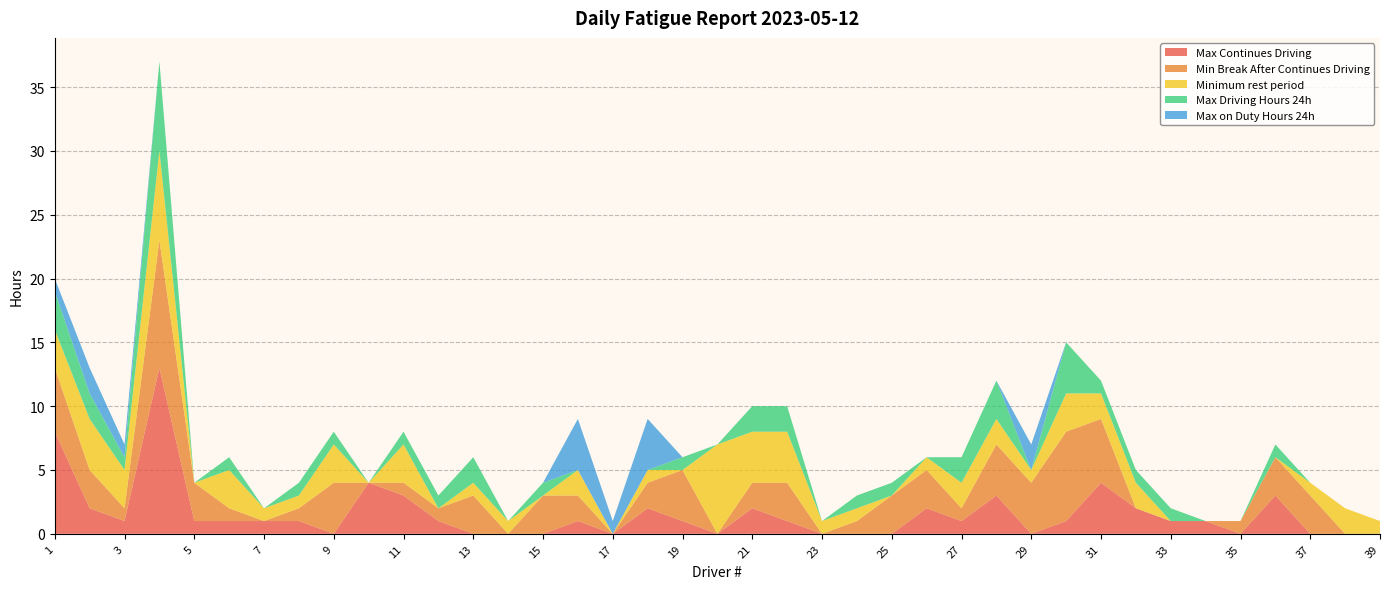

Reading left to right, what are all the values shown in this chart?

Max Continues Driving: 1=8	2=2	3=1	4=13	5=1	6=1	7=1	8=1	9=0	10=4	11=3	12=1	13=0	14=0	15=0	16=1	17=0	18=2	19=1	20=0	21=2	22=1	23=0	24=0	25=0	26=2	27=1	28=3	29=0	30=1	31=4	32=2	33=1	34=1	35=0	36=3	37=0	38=0	39=0
Min Break After Continues Driving: 1=5	2=3	3=1	4=10	5=3	6=1	7=0	8=1	9=4	10=0	11=1	12=1	13=3	14=0	15=3	16=2	17=0	18=2	19=4	20=0	21=2	22=3	23=0	24=1	25=3	26=3	27=1	28=4	29=4	30=7	31=5	32=0	33=0	34=0	35=1	36=3	37=3	38=0	39=0
Minimum rest period: 1=3	2=4	3=3	4=7	5=0	6=3	7=1	8=1	9=3	10=0	11=3	12=0	13=1	14=1	15=0	16=2	17=0	18=1	19=0	20=7	21=4	22=4	23=1	24=1	25=0	26=1	27=2	28=2	29=1	30=3	31=2	32=2	33=0	34=0	35=0	36=0	37=1	38=2	39=1
Max Driving Hours 24h: 1=3	2=2	3=1	4=7	5=0	6=1	7=0	8=1	9=1	10=0	11=1	12=1	13=2	14=0	15=1	16=0	17=0	18=0	19=1	20=0	21=2	22=2	23=0	24=1	25=1	26=0	27=2	28=3	29=0	30=4	31=1	32=1	33=1	34=0	35=0	36=1	37=0	38=0	39=0
Max on Duty Hours 24h: 1=1	2=2	3=1	4=0	5=0	6=0	7=0	8=0	9=0	10=0	11=0	12=0	13=0	14=0	15=0	16=4	17=1	18=4	19=0	20=0	21=0	22=0	23=0	24=0	25=0	26=0	27=0	28=0	29=2	30=0	31=0	32=0	33=0	34=0	35=0	36=0	37=0	38=0	39=0